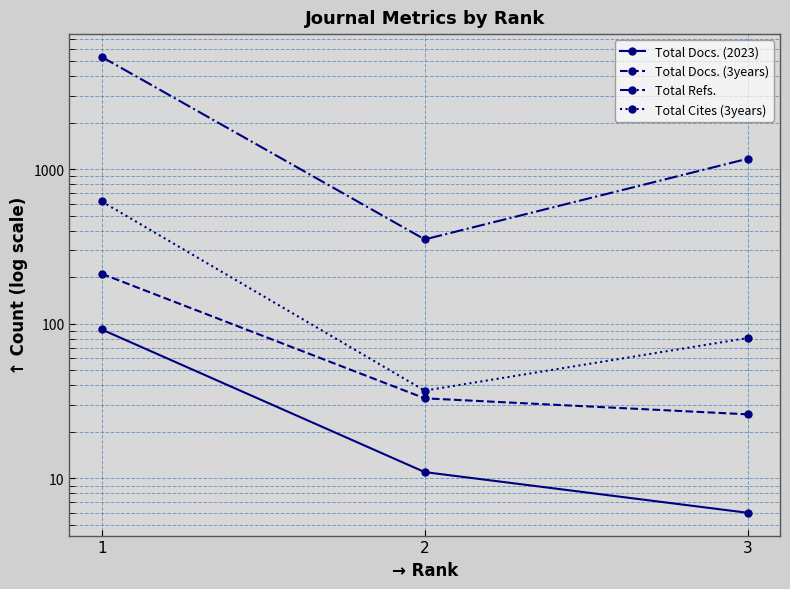

The Total Cites (3years) series shows 619 at 1. True or false?

True